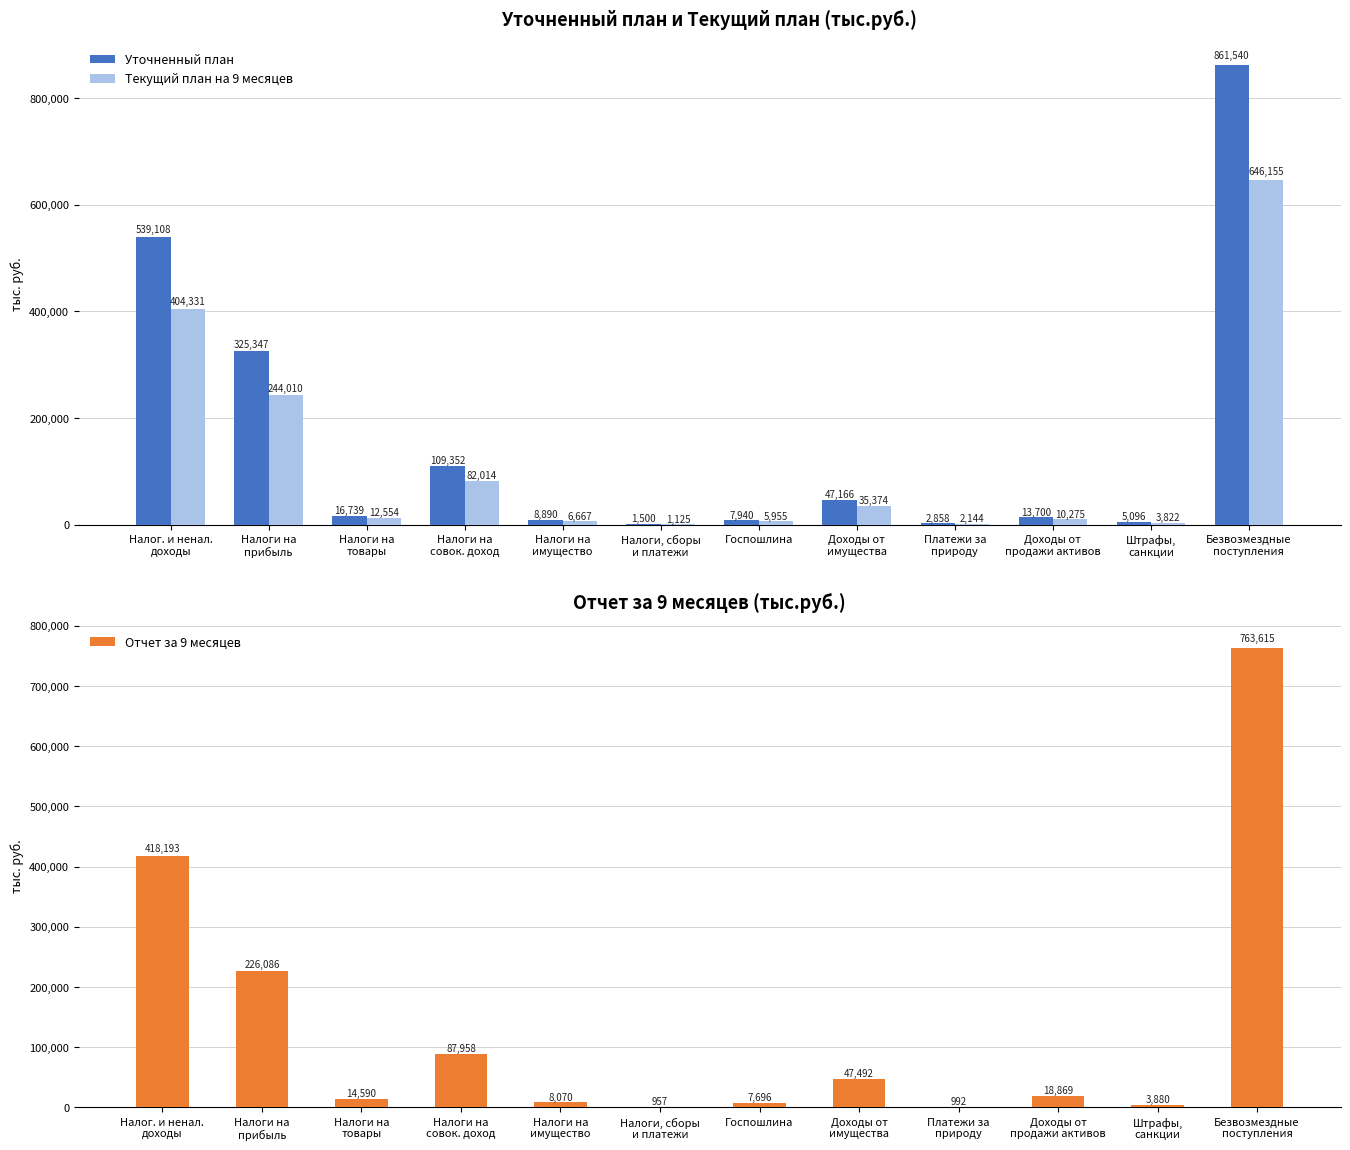

What is the difference between the maximum and minimum values in the Отчет за 9 месяцев series?

762657.9